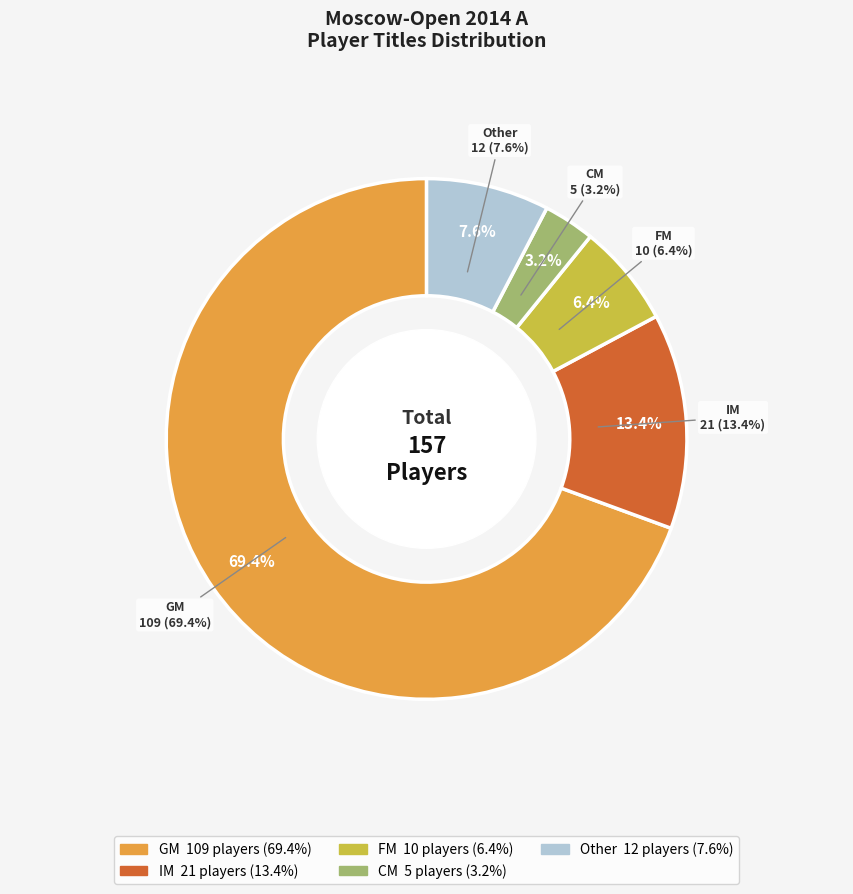

How many segments does this pie chart have?

5